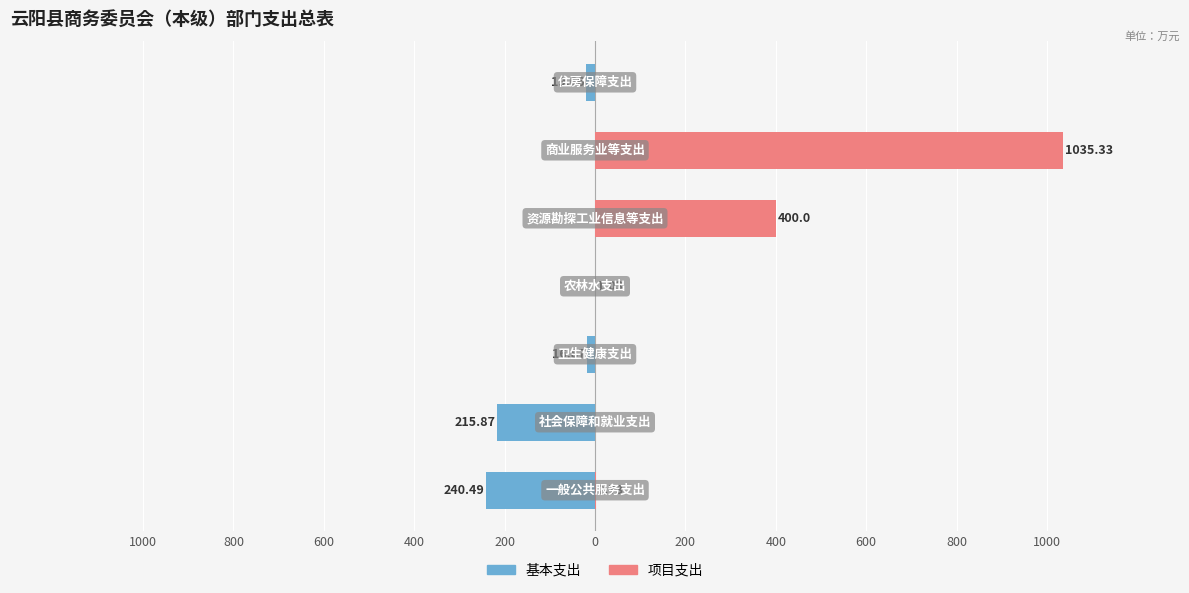

How many bars are there in total?

14